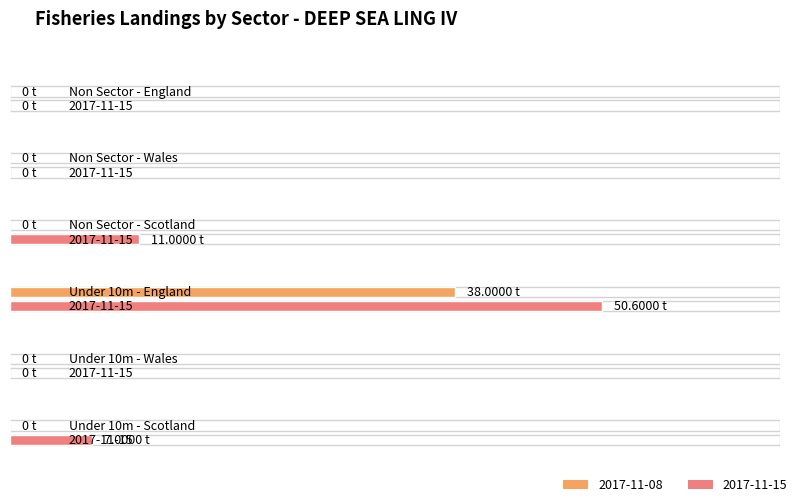

Is the value of 2017-11-15 at Non Sector - Wales greater than the value of 2017-11-08 at Under 10m - Scotland?

No